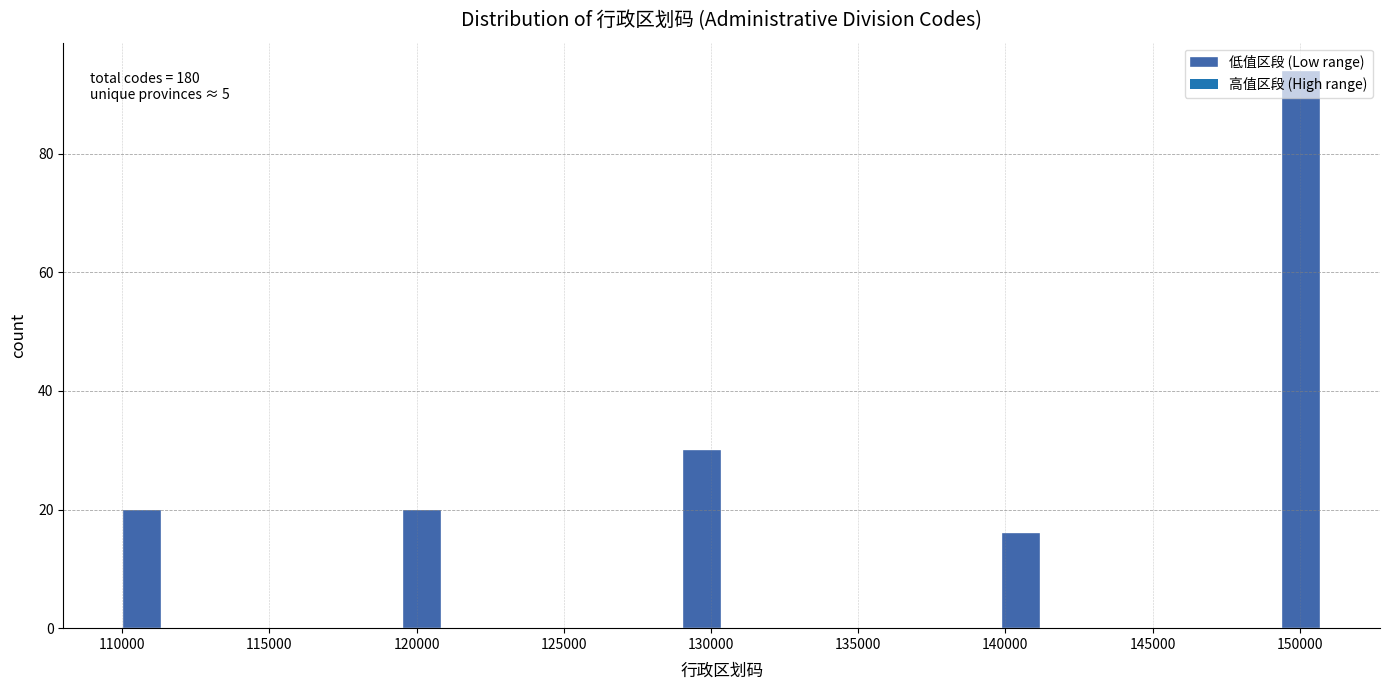

Around what value on the x-axis is the tallest bar? Give the approximate position of its centre, as read against the axis.

150000